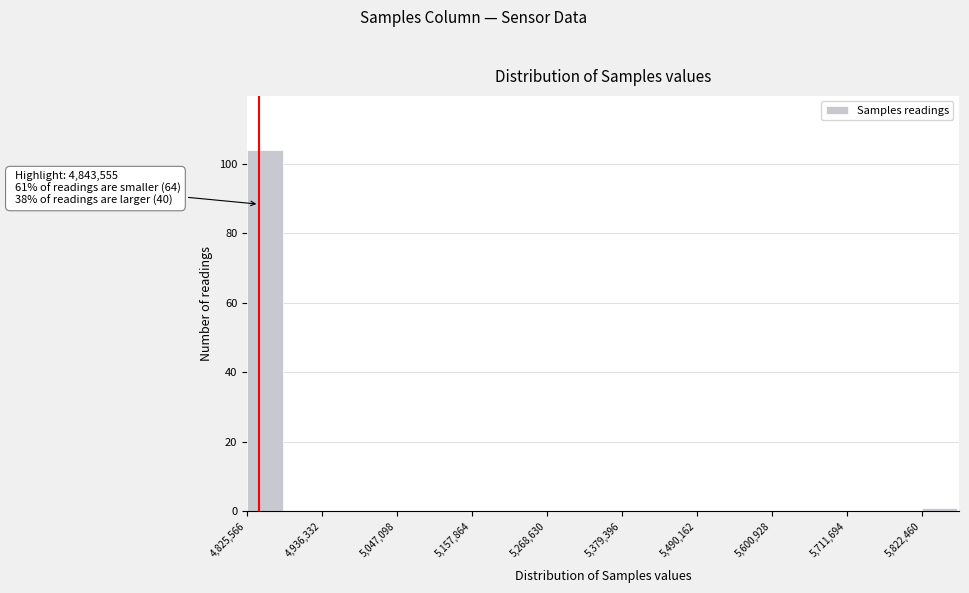

Around what value on the x-axis is the tallest bar? Give the approximate position of its centre, as read against the axis.

4860000